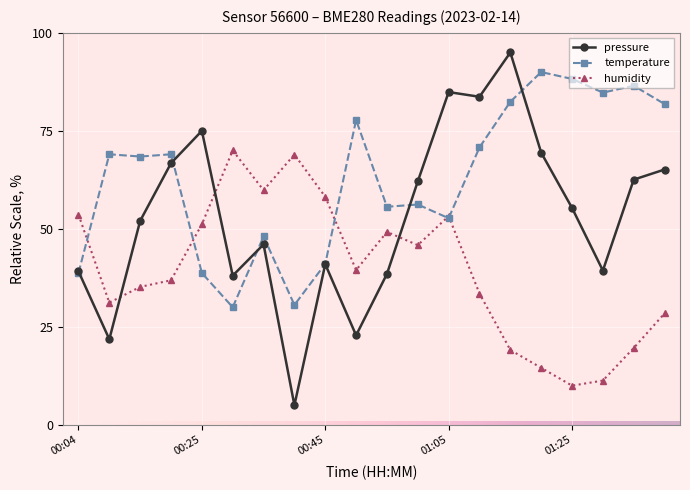

How many intersections are there between pressure and humidity?

3